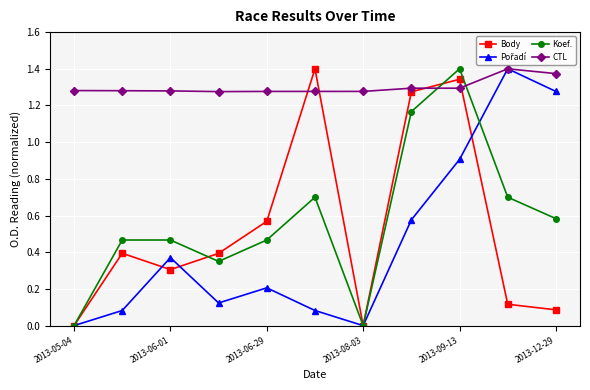

Which series ends up on top after the final intersection of Body and CTL?

CTL